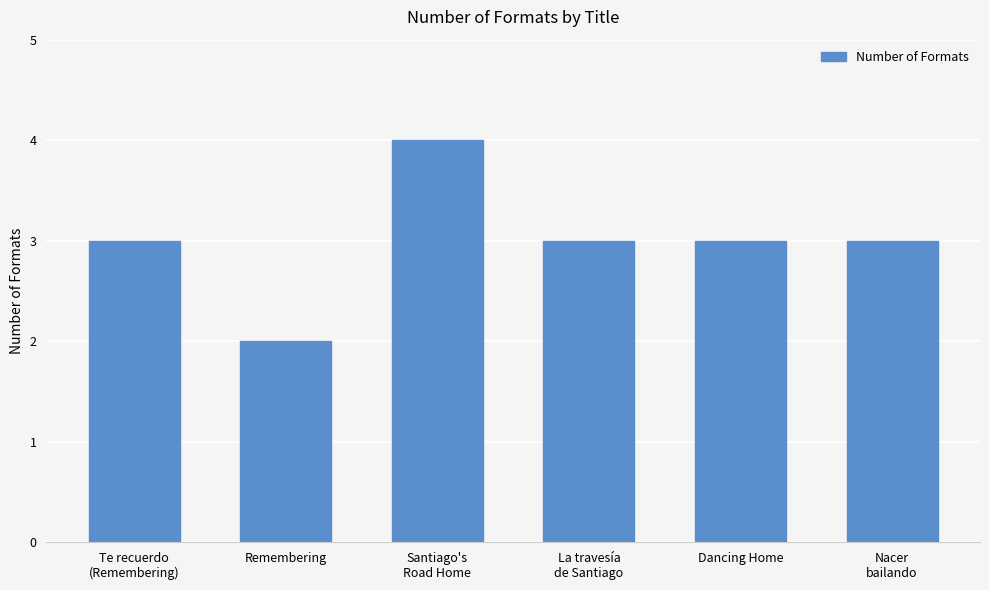

Is it true that the value at La travesía
de Santiago is 3?

True